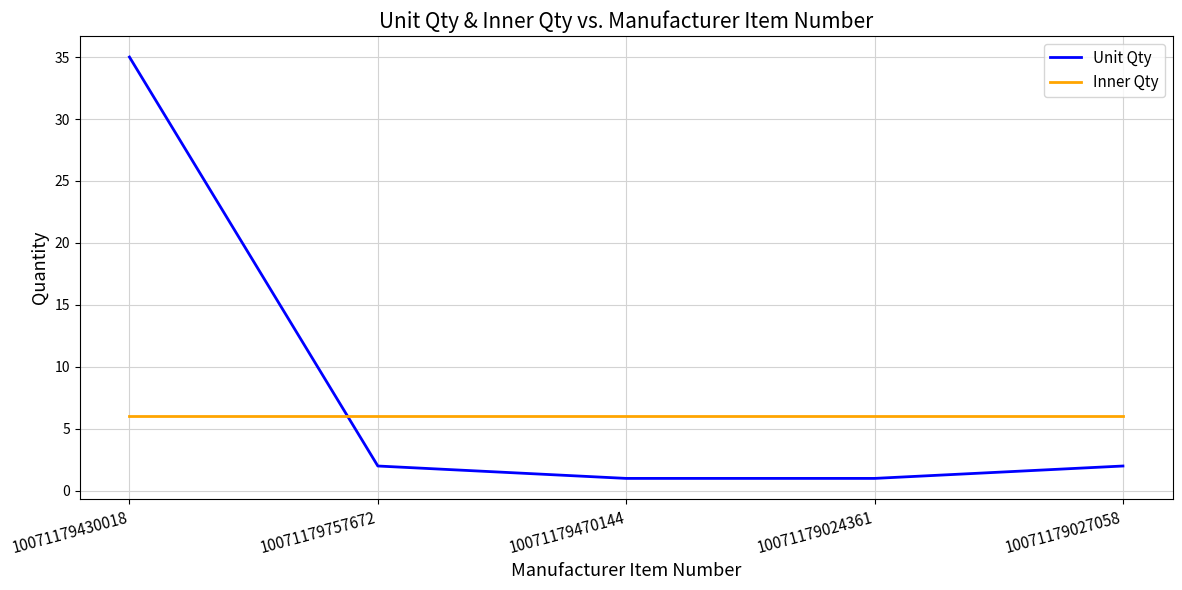

Between 10071179430018 and 10071179757672, which series saw the biggest shift?

Unit Qty